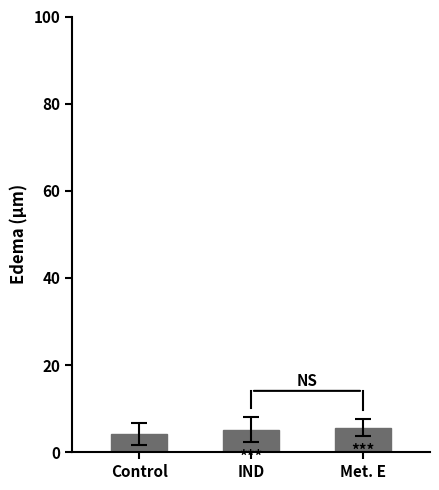

What is the approximate value at Control?

4.2